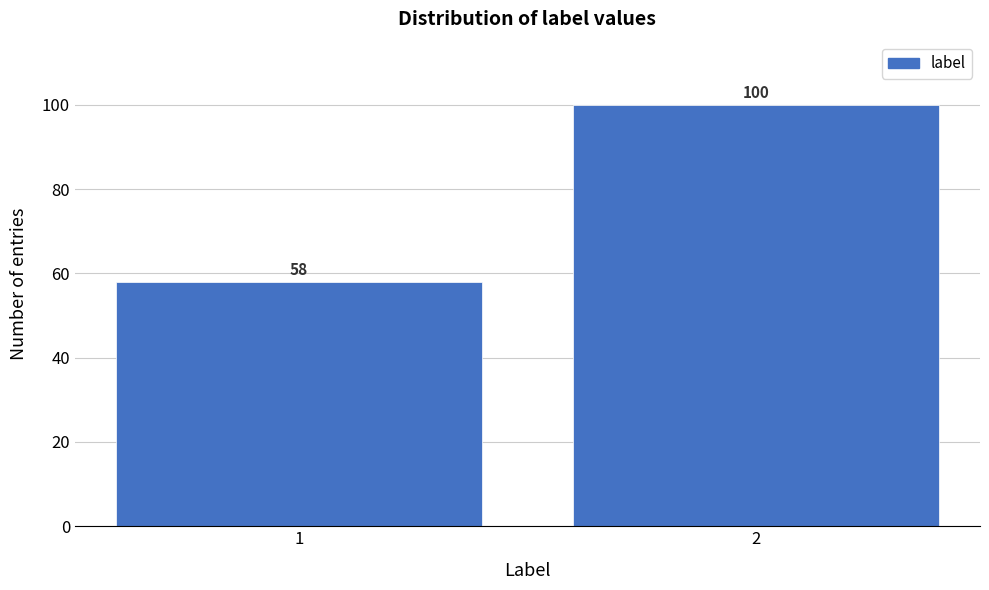

Reading right to left, list all the values displayed in this chart.

100	58